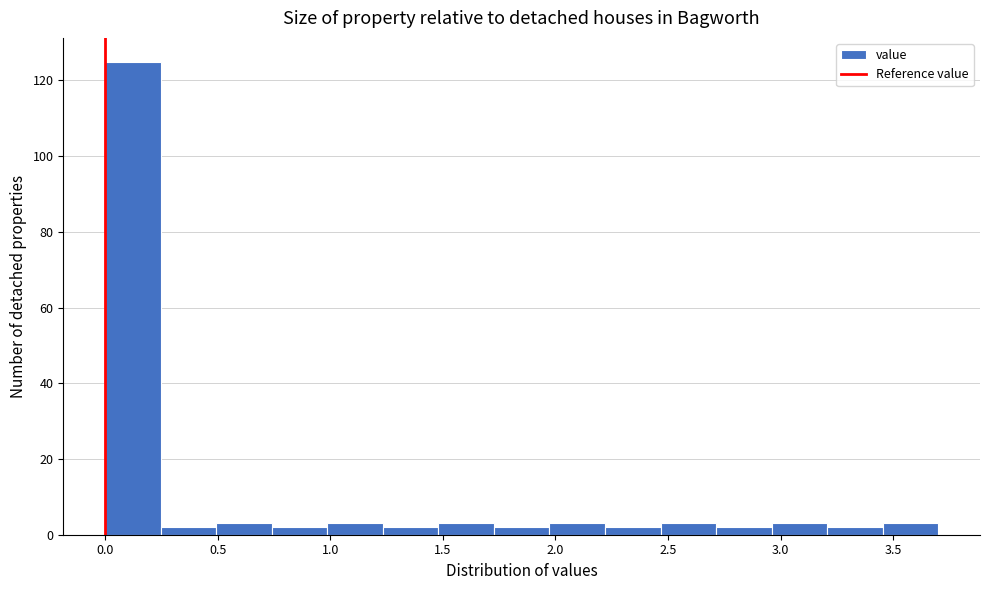

Reading left to right, transcribe this chart: for each bar, give the range it covers on the x-axis and its height. Neither the bar edges nor the heights are printed on the chart, so give them approximately, as read against the axes.

0.00 to 0.25: 126
0.25 to 0.50: 2
0.50 to 0.75: 4
0.75 to 1.00: 2
1.00 to 1.25: 4
1.25 to 1.50: 2
1.50 to 1.75: 4
1.75 to 1.95: 2
1.95 to 2.20: 4
2.20 to 2.45: 2
2.45 to 2.70: 4
2.70 to 2.95: 2
2.95 to 3.20: 4
3.20 to 3.45: 2
3.45 to 3.70: 4